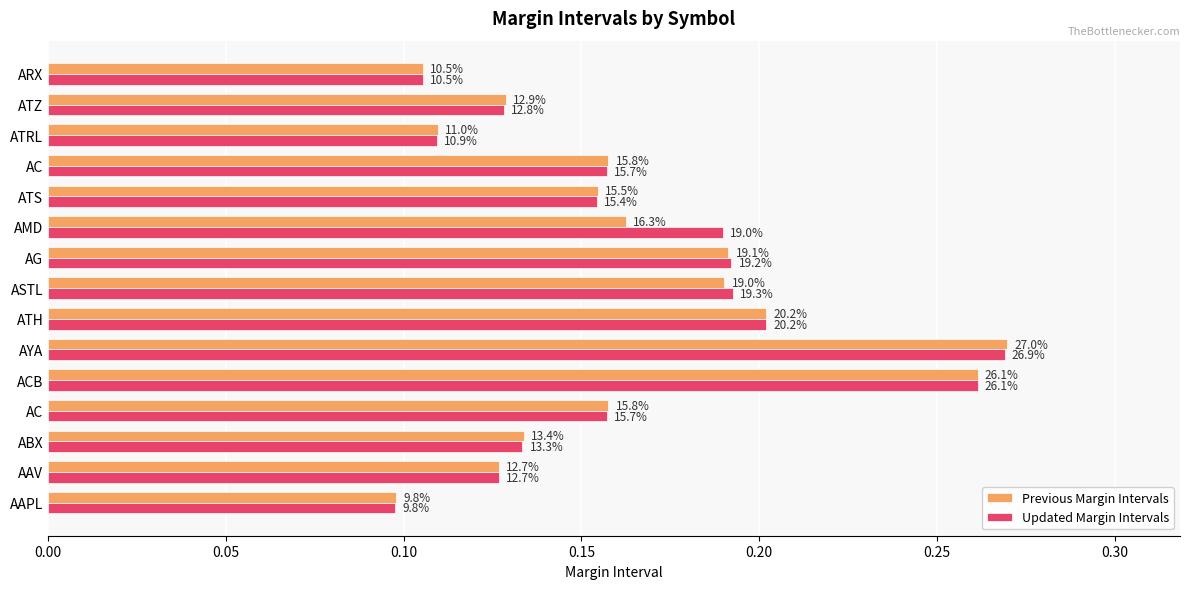

What is the average value of the Previous Margin Intervals series?

0.2